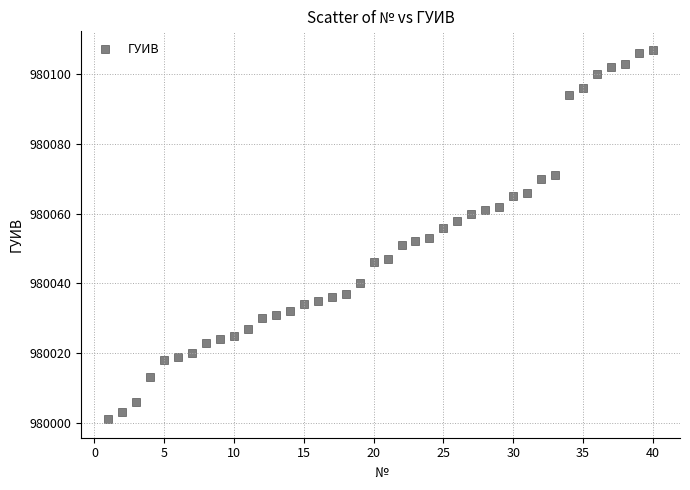

What is the range of X values (max minus min)?

39